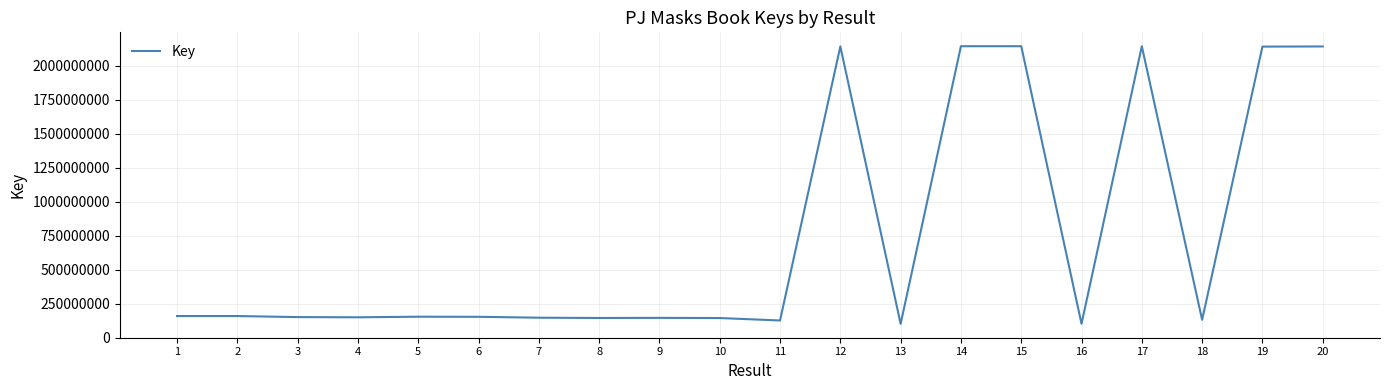

Approximately how many times larger is the value at 14 compared to 3?

14.3